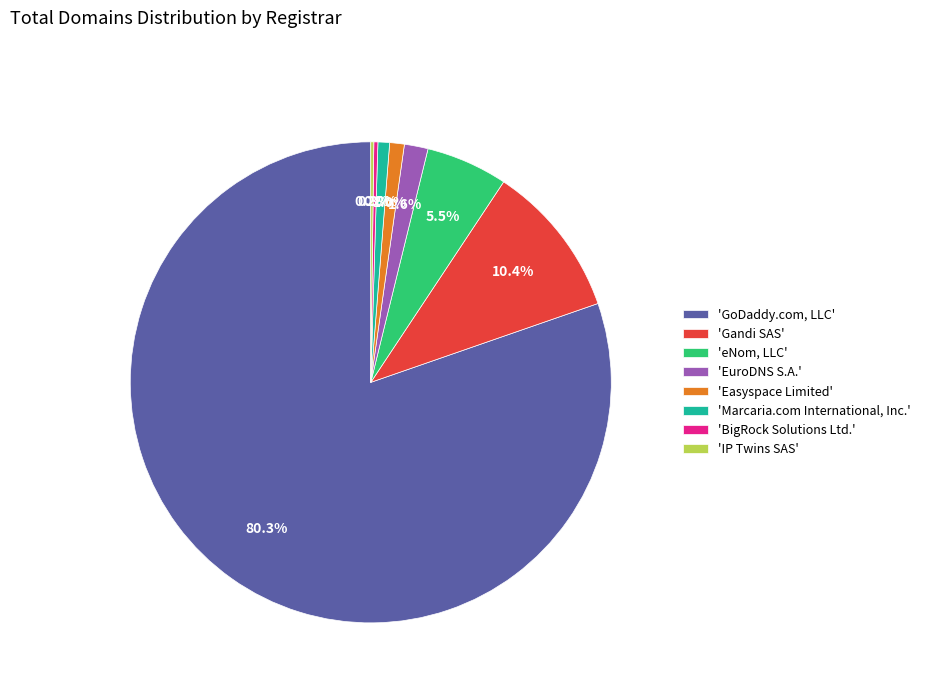

Approximately how many times larger is the value at 'eNom, LLC' compared to 'Marcaria.com International, Inc.'?

7.0